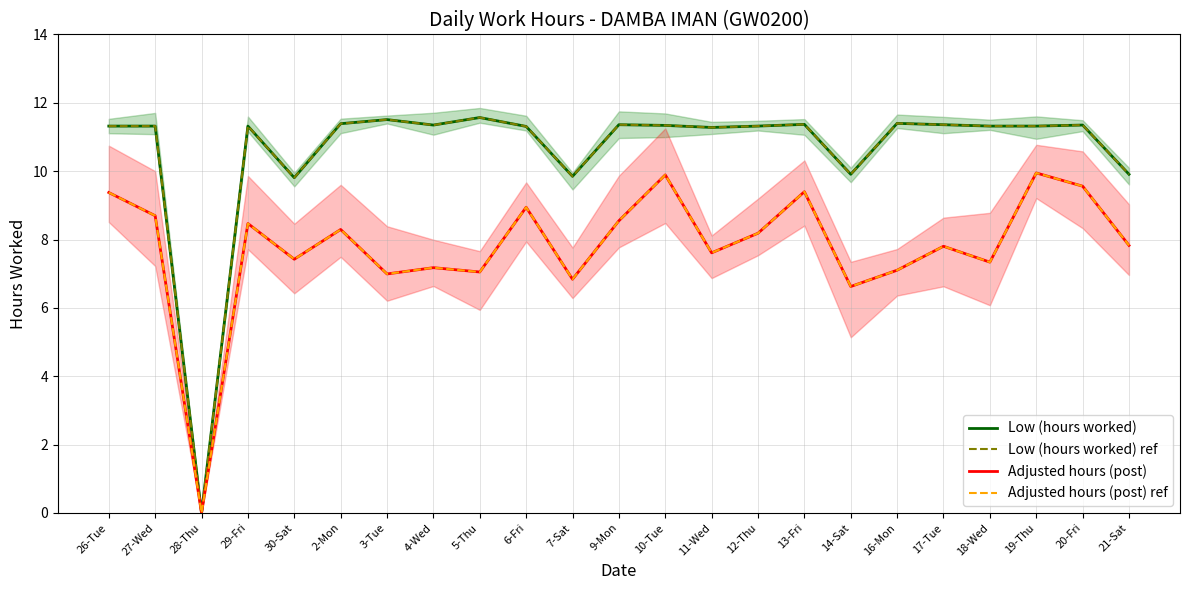

True or false: Low (hours worked) and Low (hours worked) ref cross at least once.

False